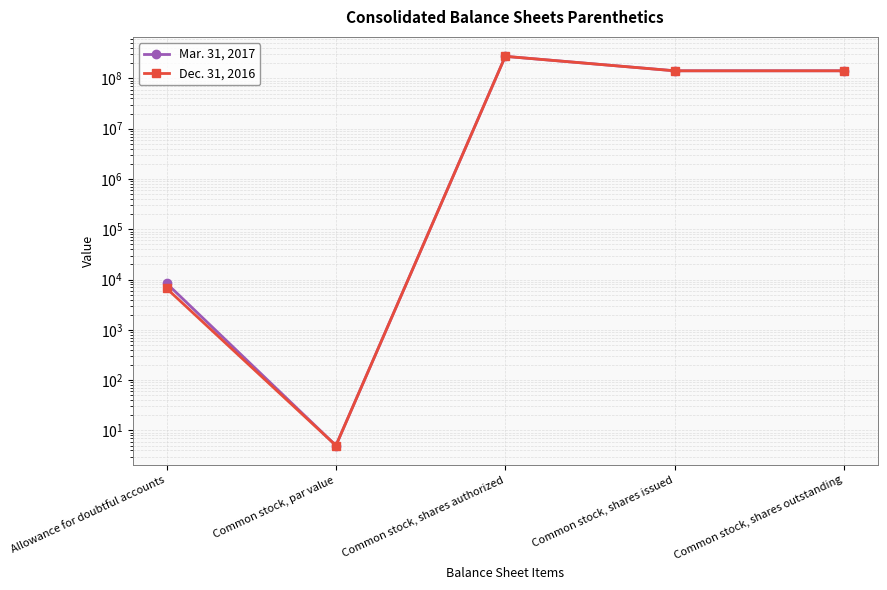

List the series in order of their overall mean, lowest first.

Dec. 31, 2016, Mar. 31, 2017